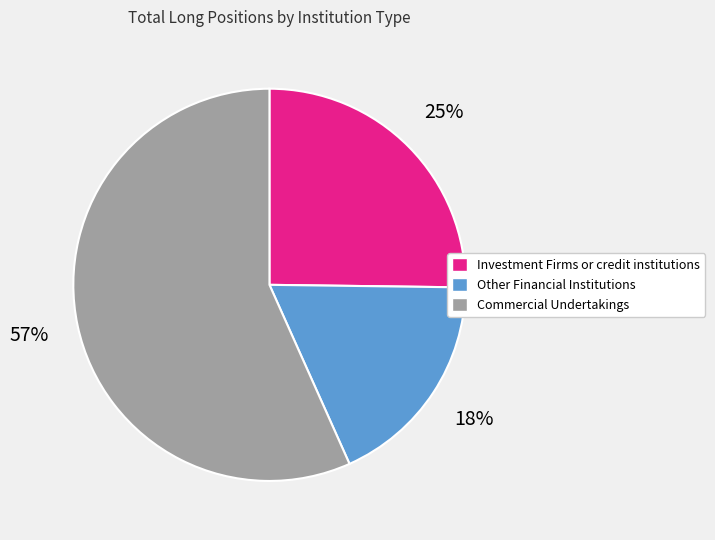

Rank the categories by value from lowest to highest.

Other Financial Institutions, Investment Firms or credit institutions, Commercial Undertakings